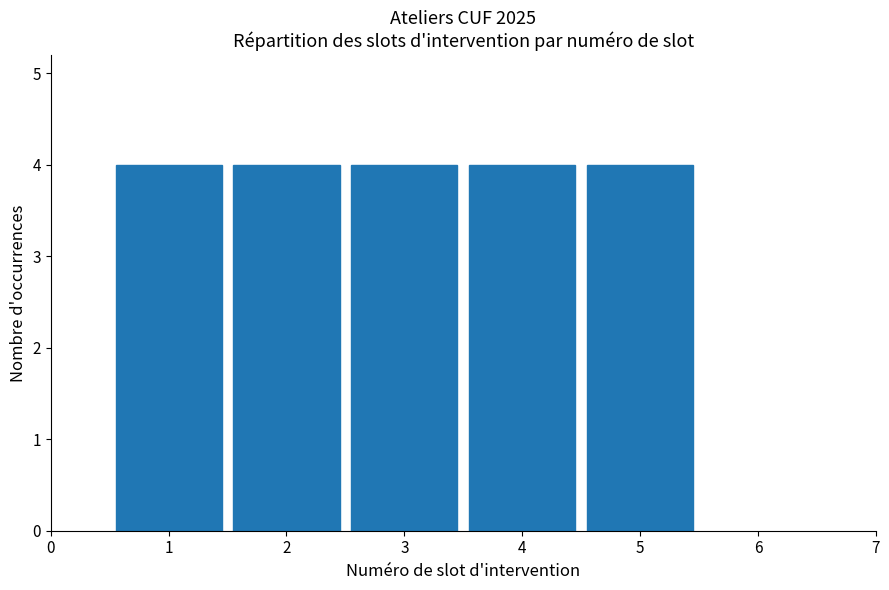

What is the height of the bar covering 3.5 to 4.5 on the x-axis? The values are not printed on the chart, so give them approximately, as read against the axis.

4